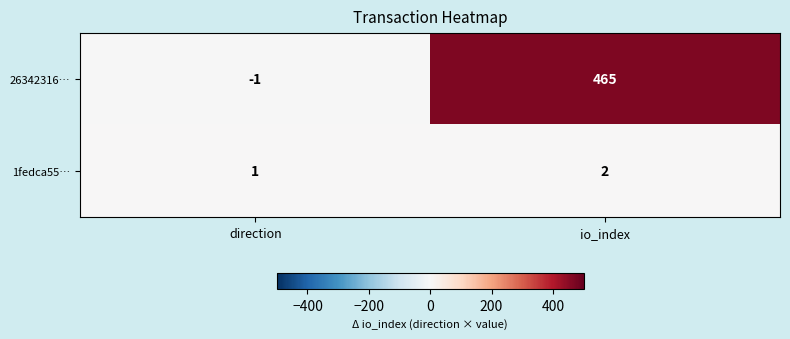

What is the maximum value shown in the chart?

465